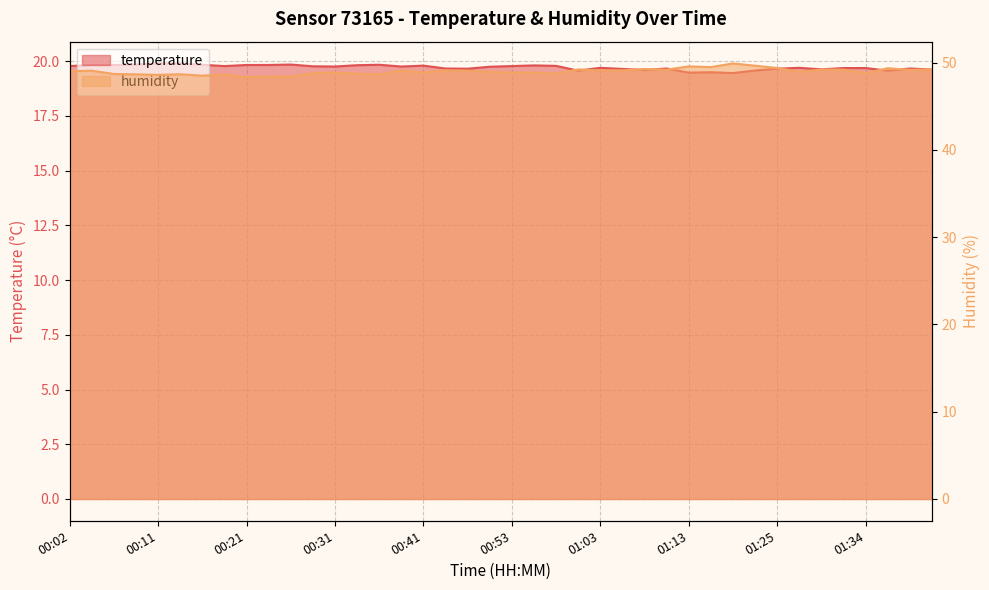

What is the minimum value shown in the chart?

19.4